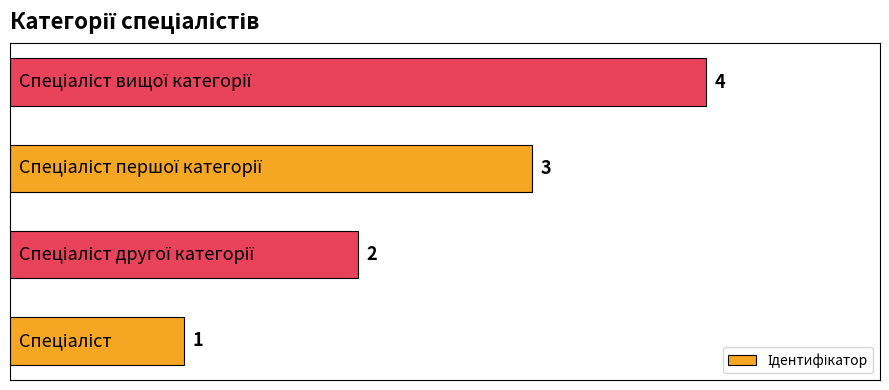

How many values are between 2 and 4?

3